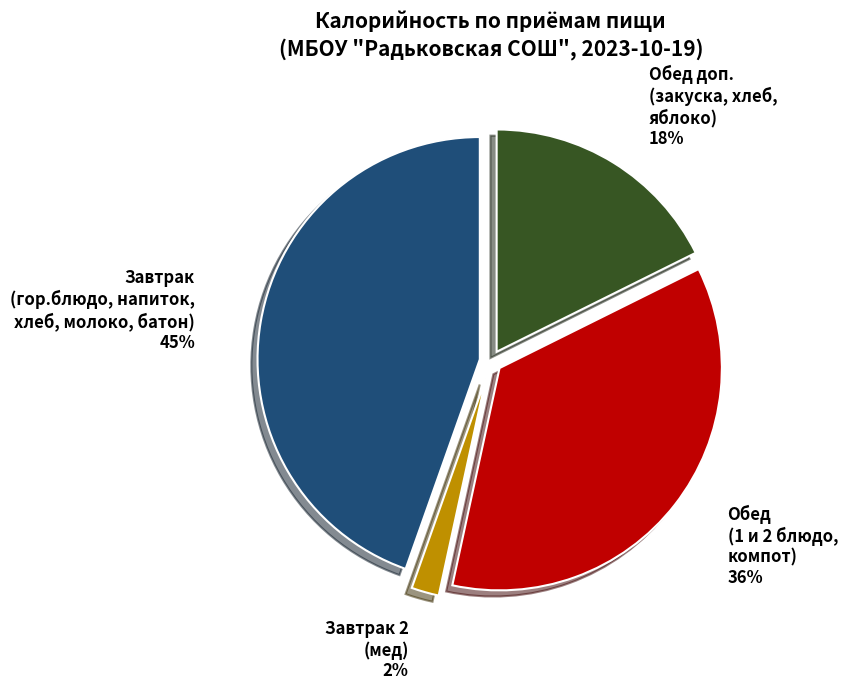

Count the number of slices in the pie.

4